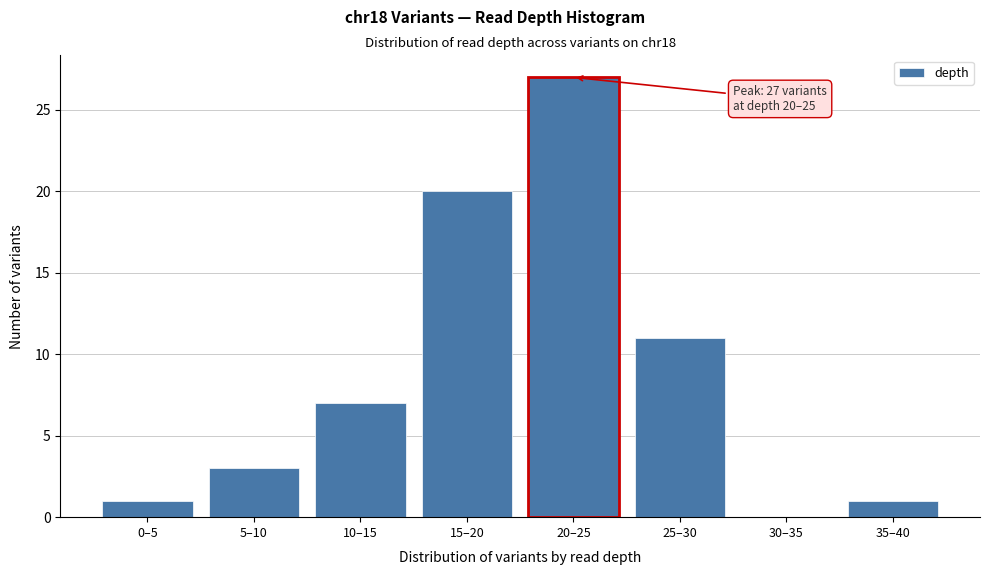

Reading left to right, what are all the values shown in this chart?

0–5=1	5–10=3	10–15=7	15–20=20	20–25=27	25–30=11	30–35=0	35–40=1